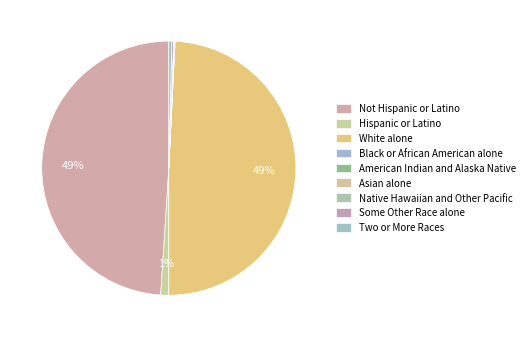

Is American Indian and Alaska Native the majority of the pie?

No